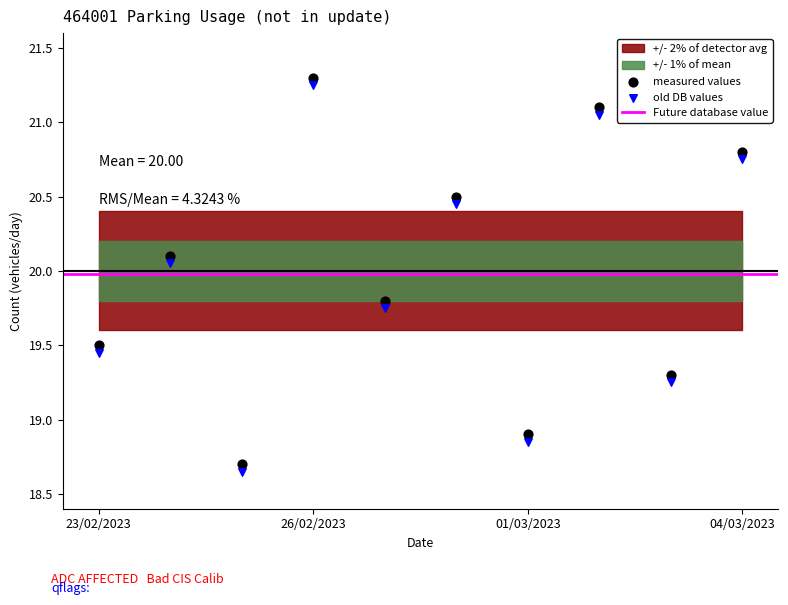

Across all series, what Y value is closest to 19?

18.9